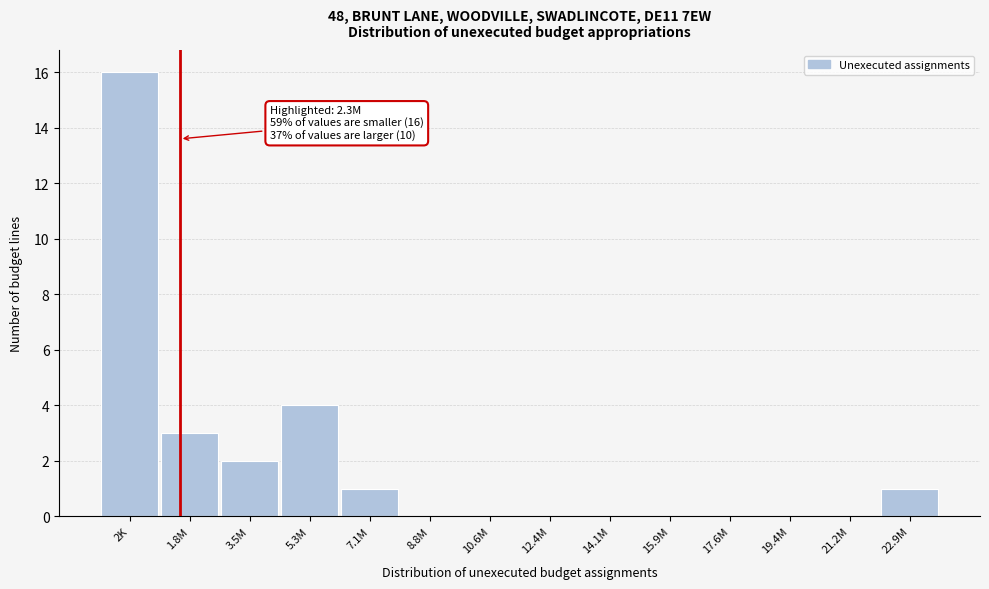

Reading left to right, transcribe all the data shown in this chart.

2K=16	1.8M=3	3.5M=2	5.3M=4	7.1M=1	8.8M=0	10.6M=0	12.4M=0	14.1M=0	15.9M=0	17.6M=0	19.4M=0	21.2M=0	22.9M=1